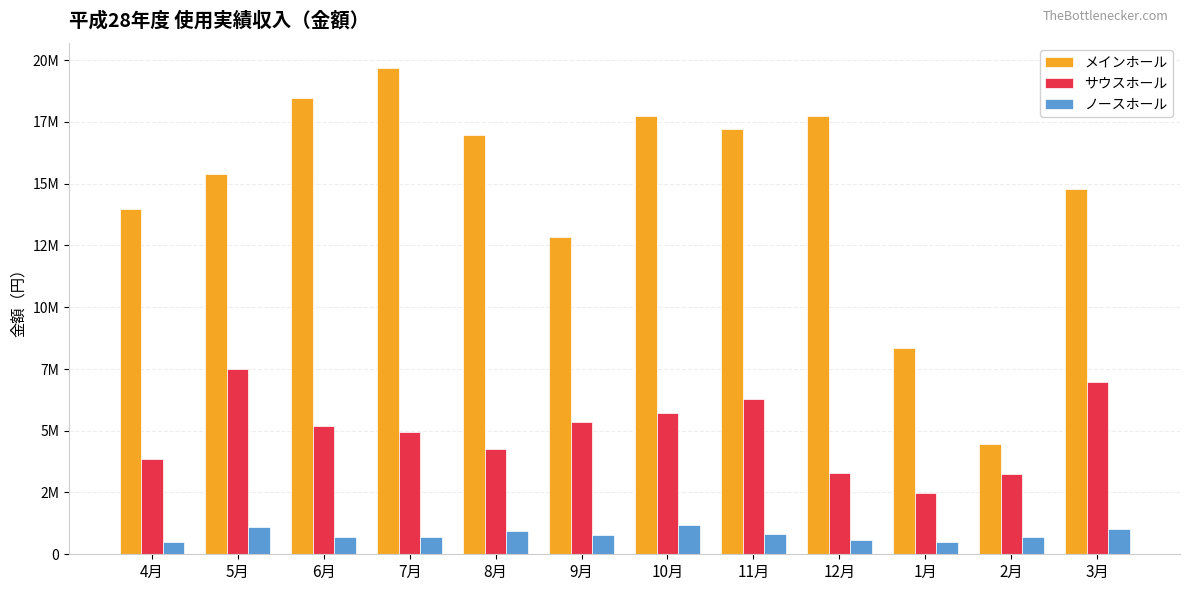

What are all the series names shown in the legend?

メインホール, サウスホール, ノースホール